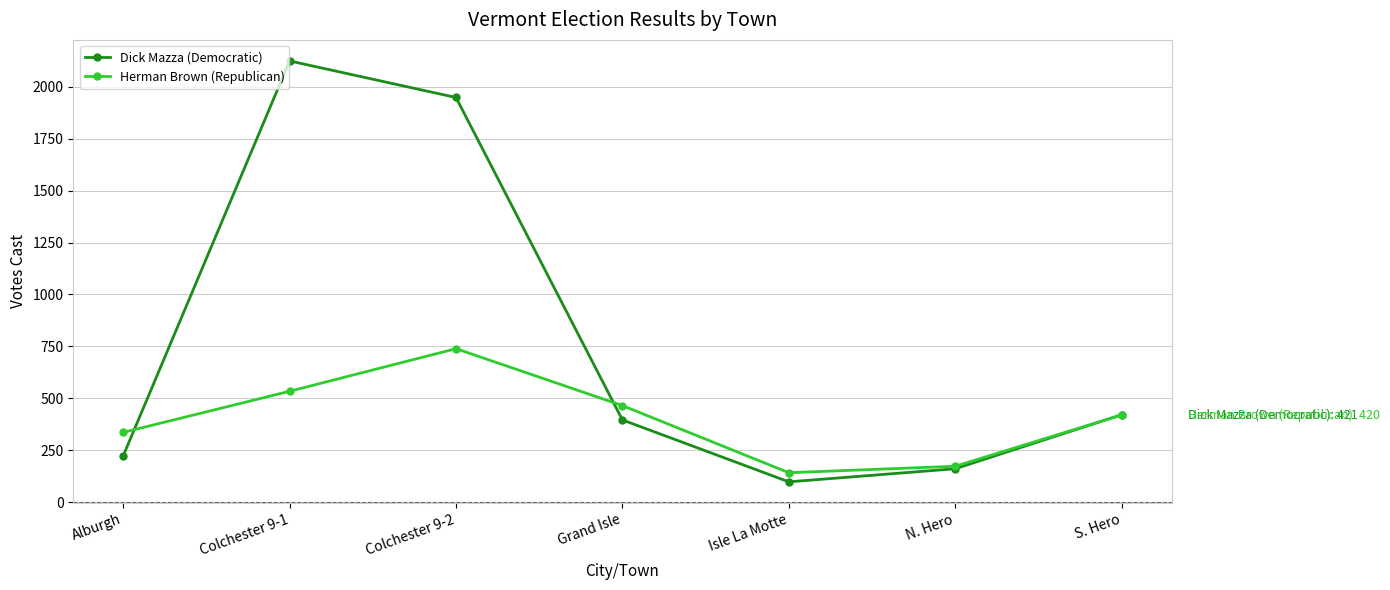

Which series has the largest total across all categories?

Dick Mazza (Democratic)